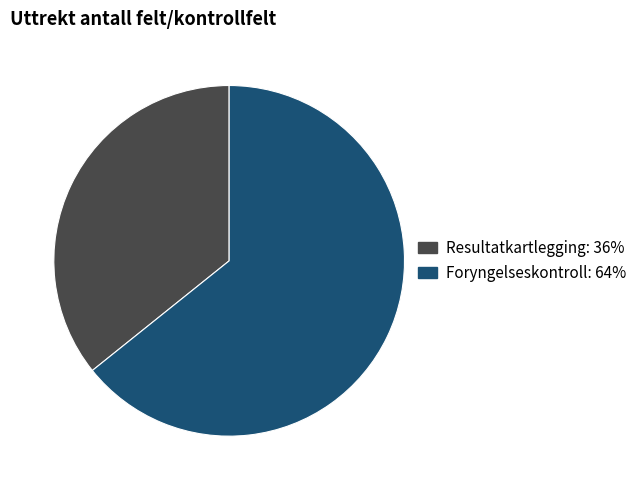

The Foryngelseskontroll slice represents 64% of the pie. True or false?

True